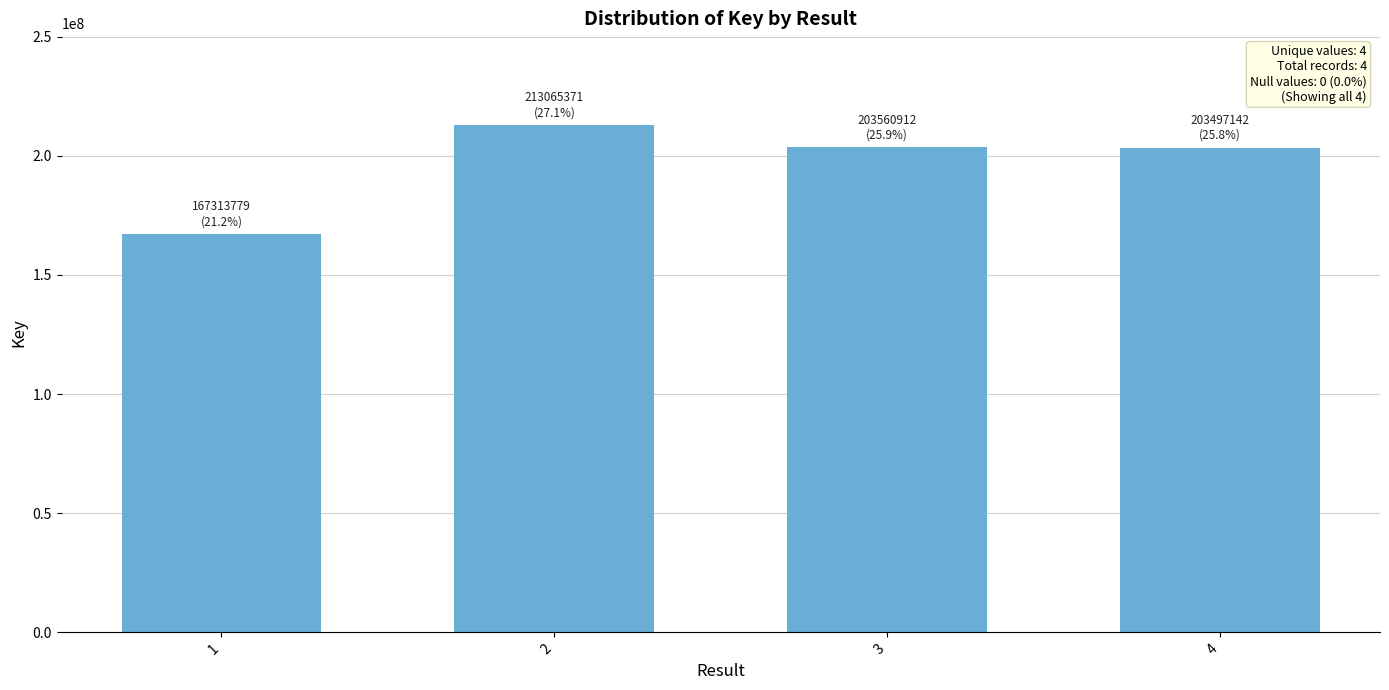

What is the value of the 3rd bar from the left?

203560912